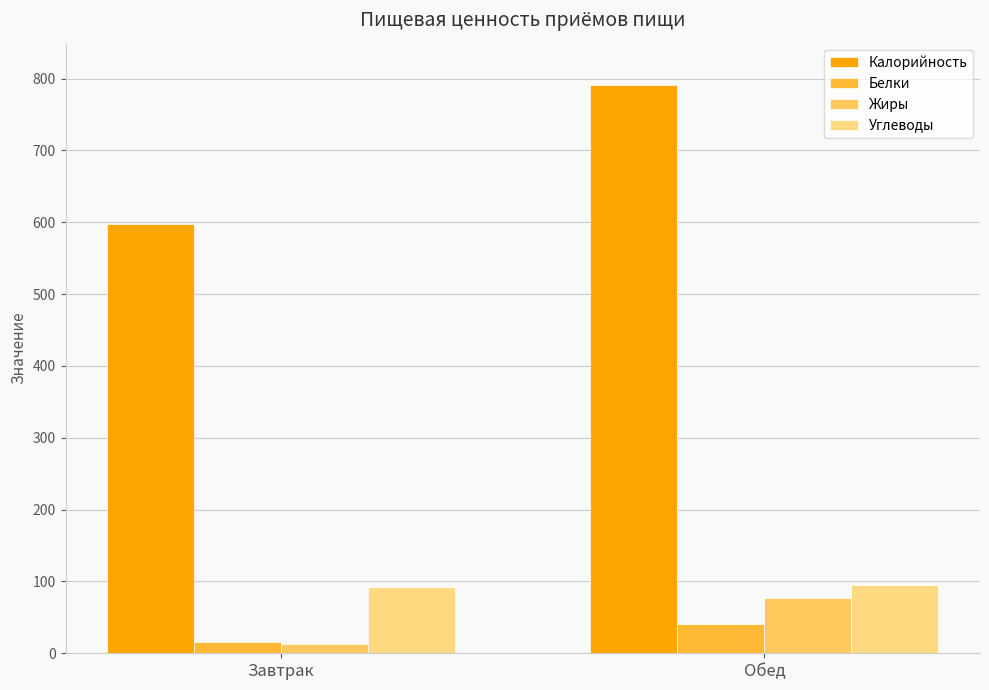

Which series changed the most between Завтрак and Обед?

Калорийность